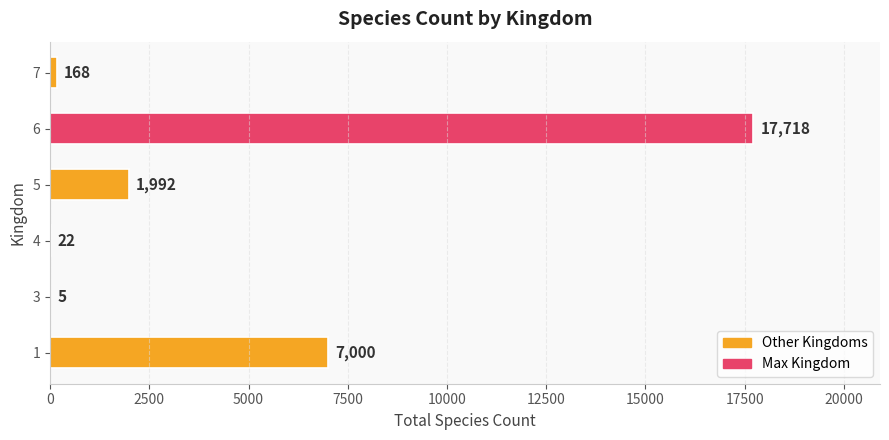

Reading bottom to top, list all the values displayed in this chart.

1=7000	3=5	4=22	5=1992	6=17718	7=168